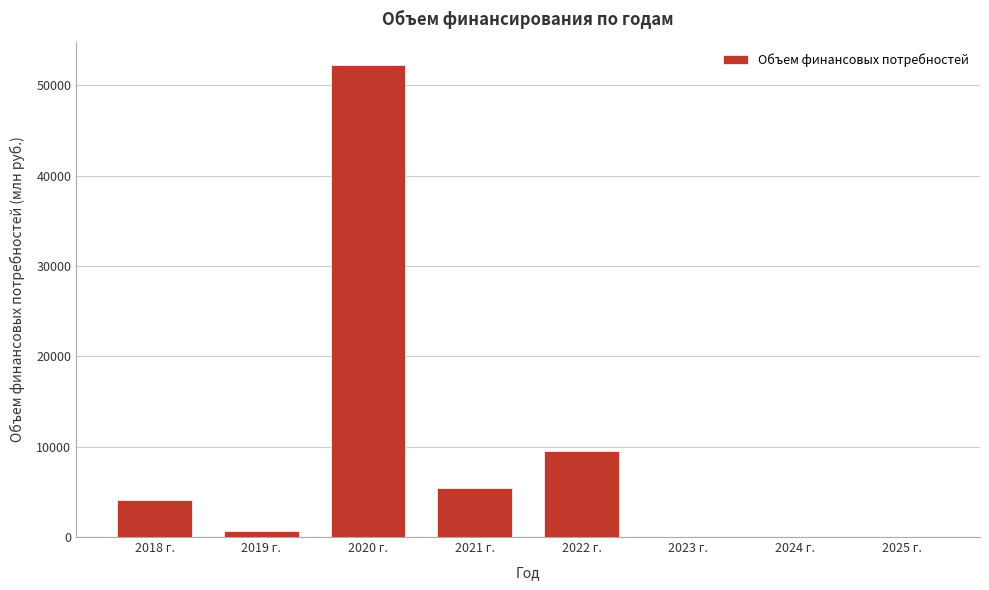

Reading right to left, list all the values displayed in this chart.

2025 г.=0.0	2024 г.=0.0	2023 г.=0.0	2022 г.=9488.9	2021 г.=5479.1	2020 г.=52199.4	2019 г.=683.9	2018 г.=4064.2